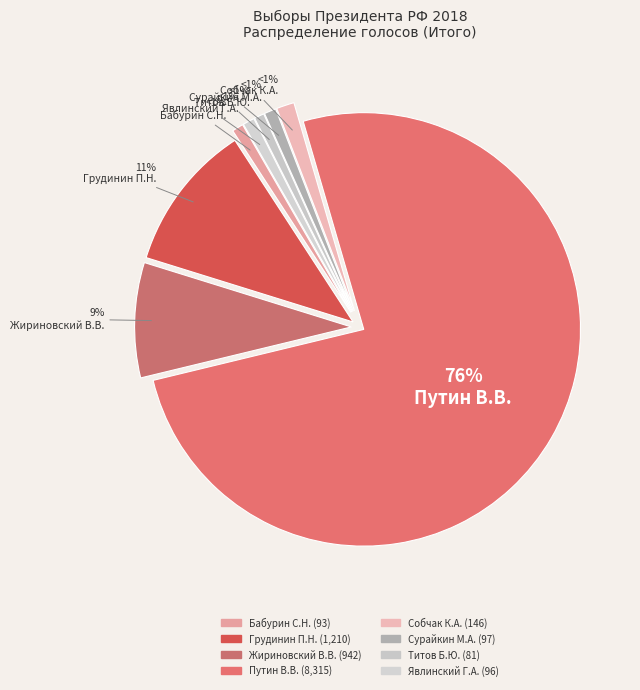

Count the number of slices in the pie.

8